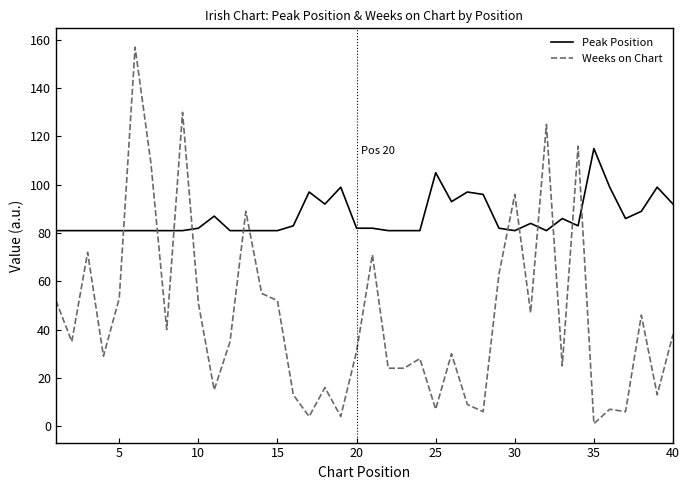

What are all the series names shown in the legend?

Peak Position, Weeks on Chart